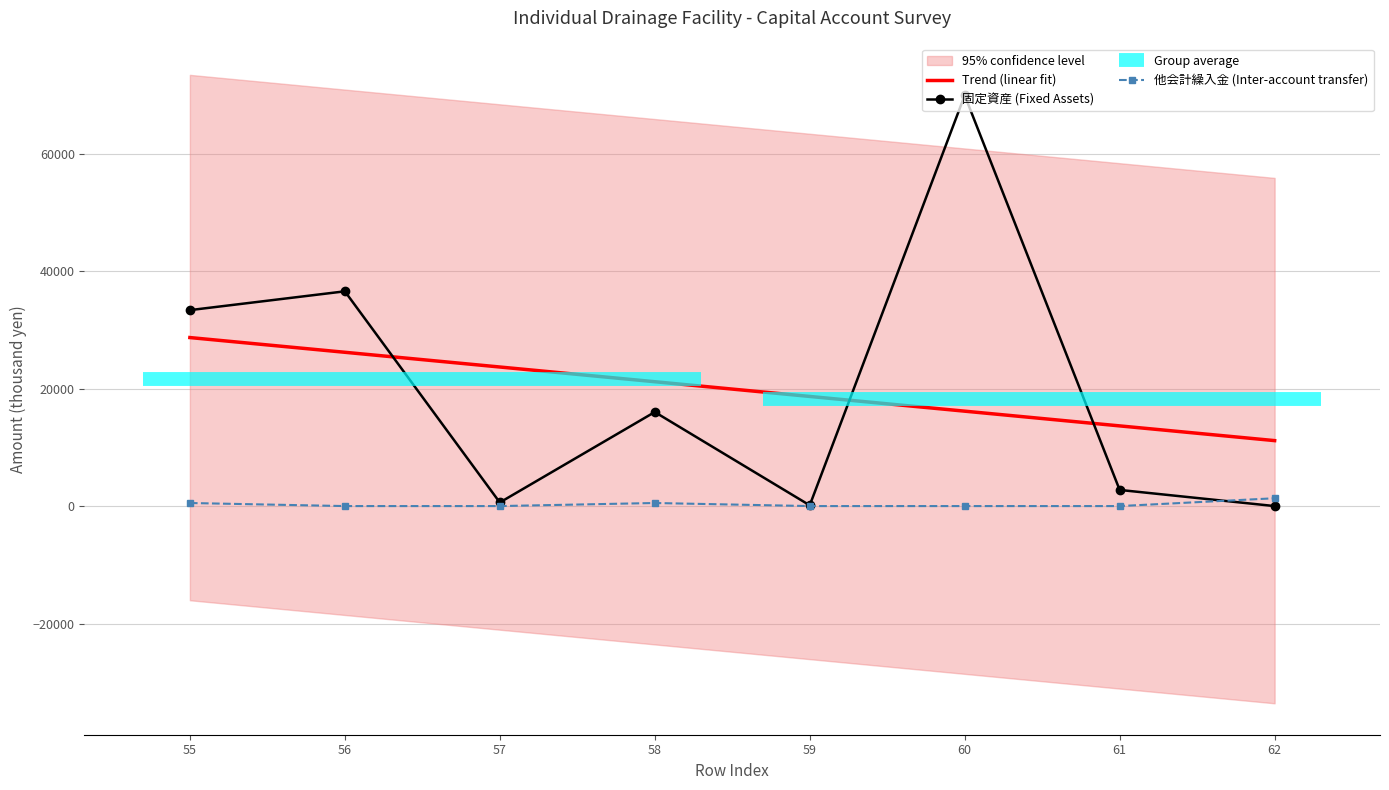

What is the highest value of the 他会計繰入金 series?

1330